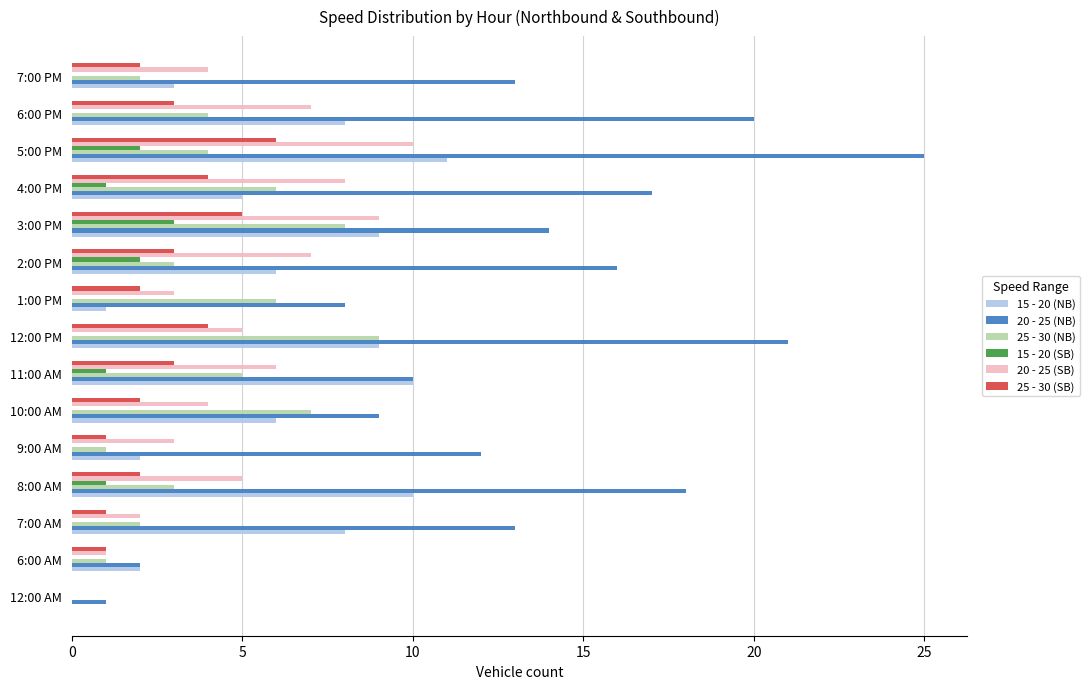

Which series has the largest total across all categories?

20 - 25 (NB)